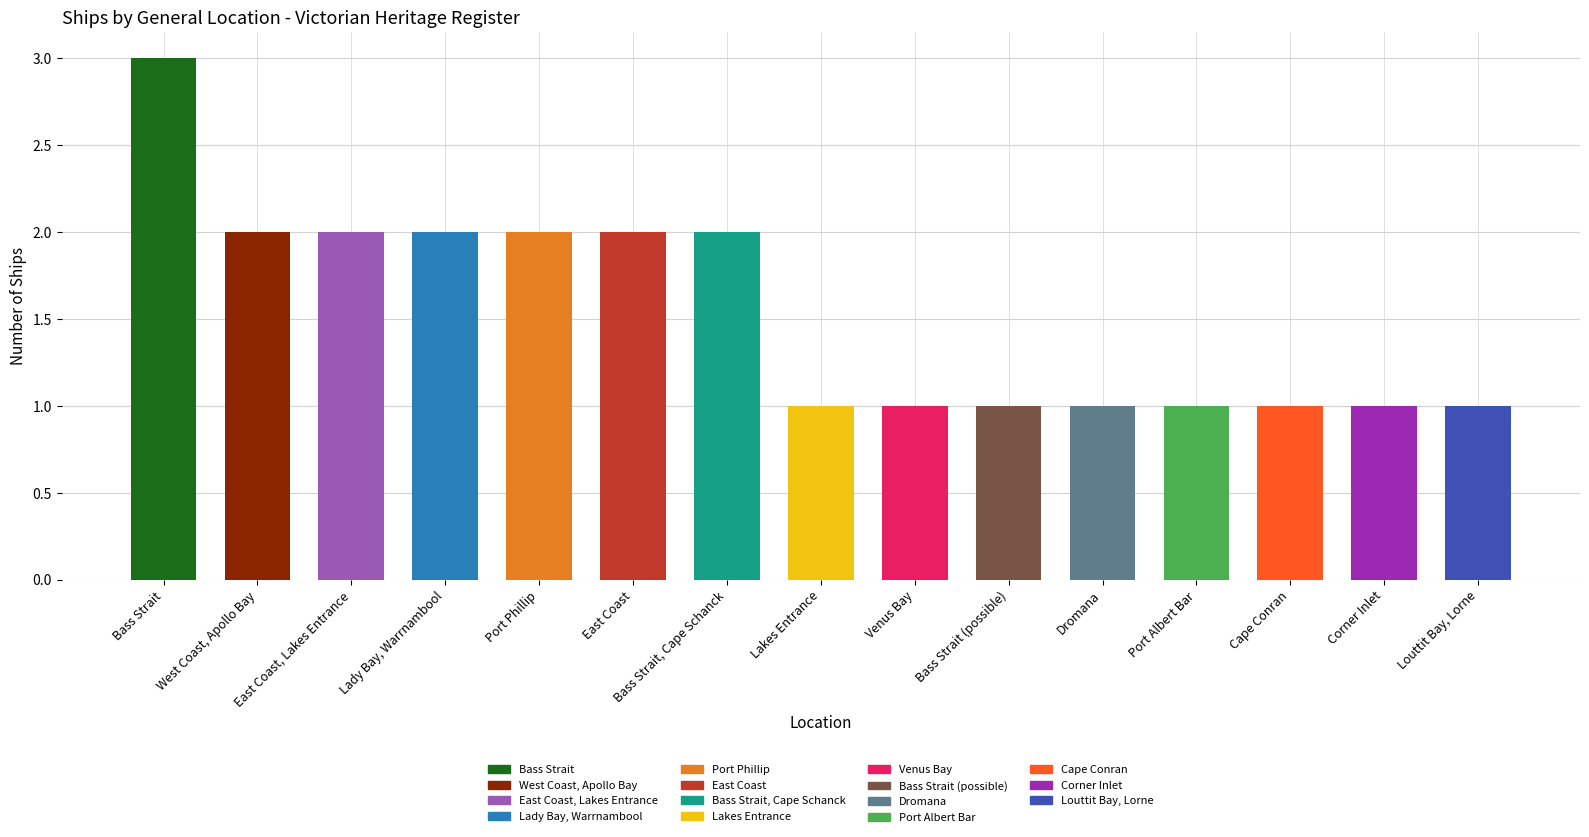

What is the sum of all values?

23